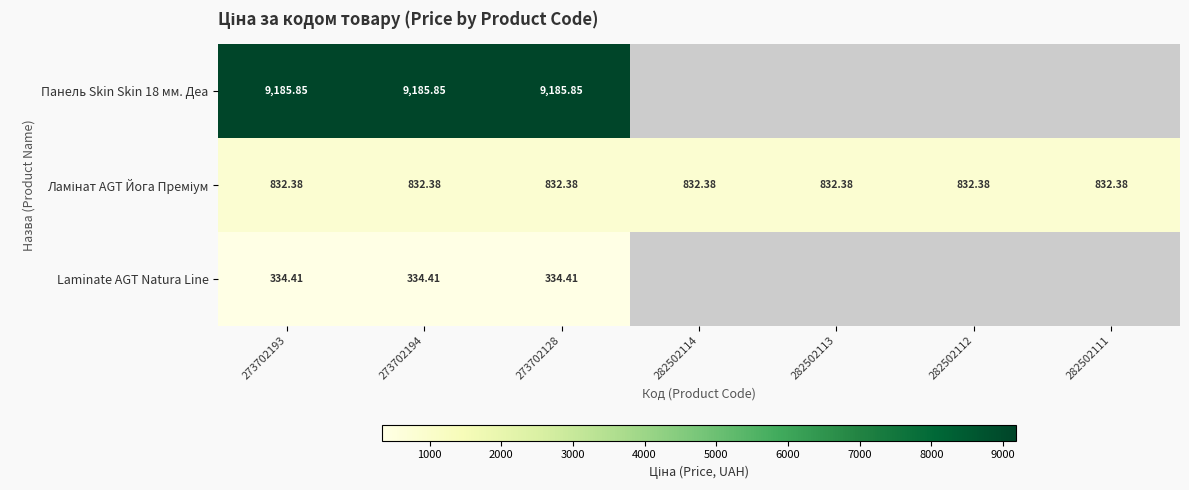

What is the approximate value of Ламінат AGT Йога Преміум at 273702194?

832.4